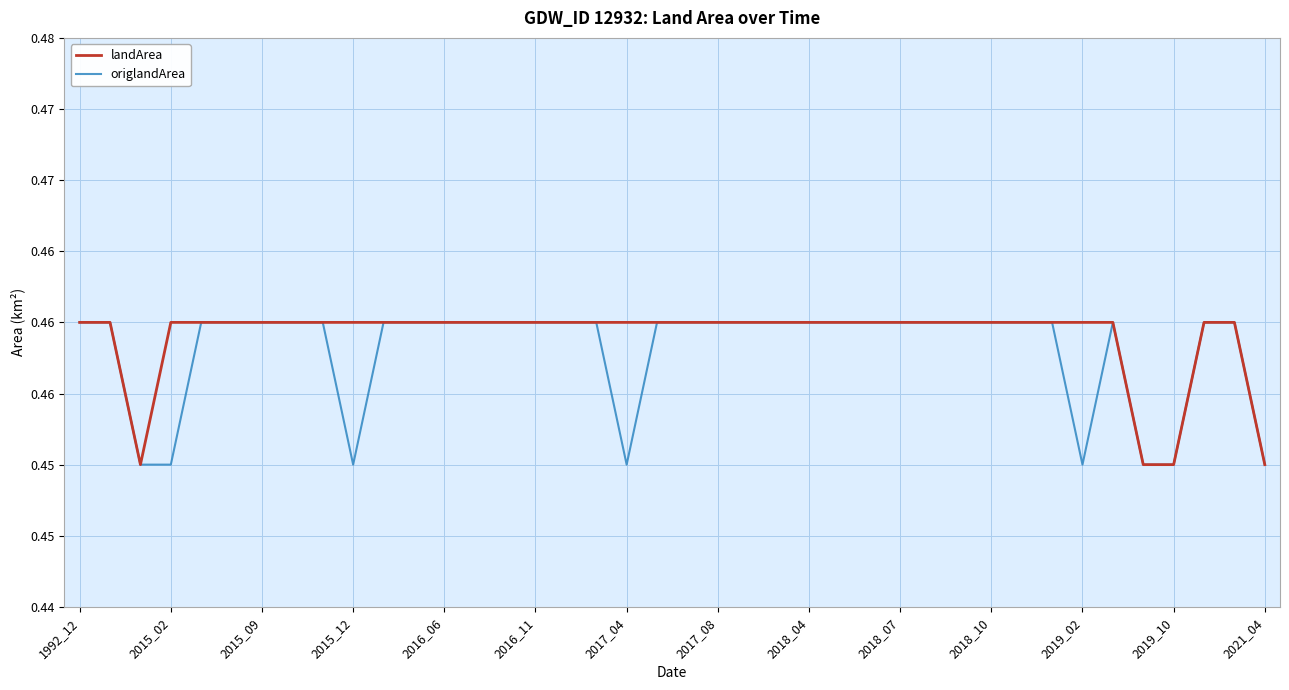

How many interior local peaks does the origlandArea series have?

1